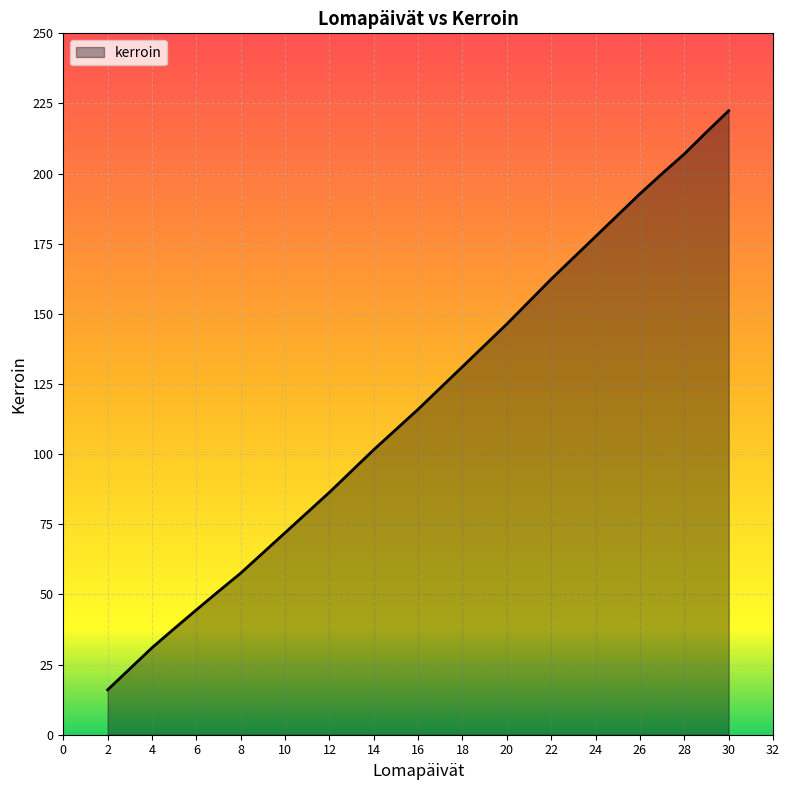

Count the number of categories in the chart.

29